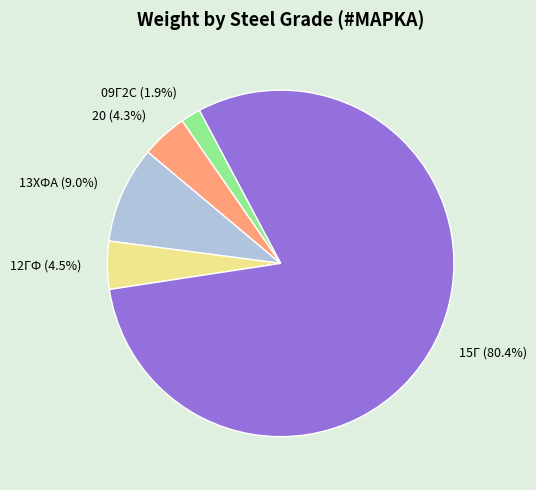

To the nearest percent, what is the difference between the 15Г and 13ХФА slice percentages?

71%